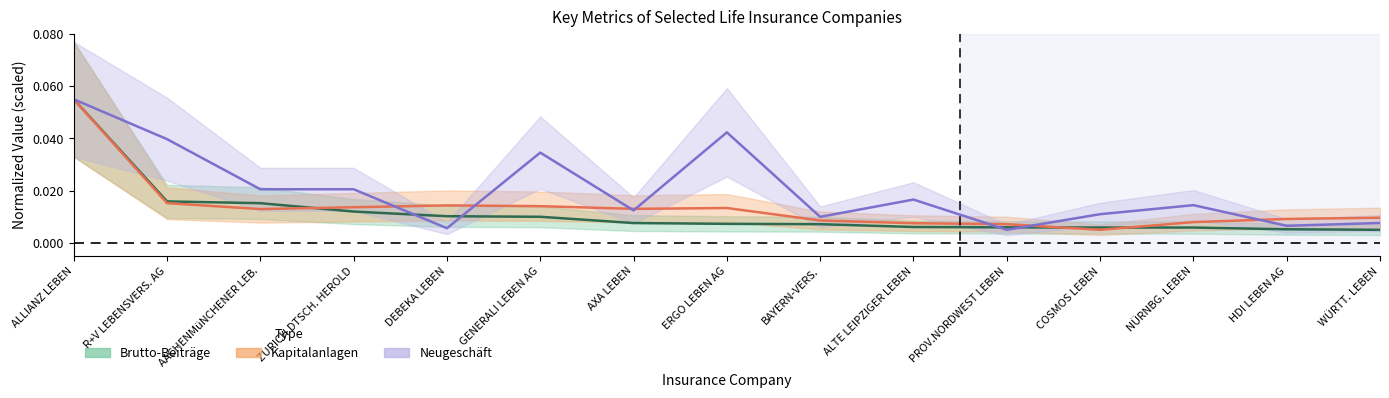

Between AXA LEBEN and ALTE LEIPZIGER LEBEN, which series saw the biggest shift?

Kapitalanlagen (Mio. €)